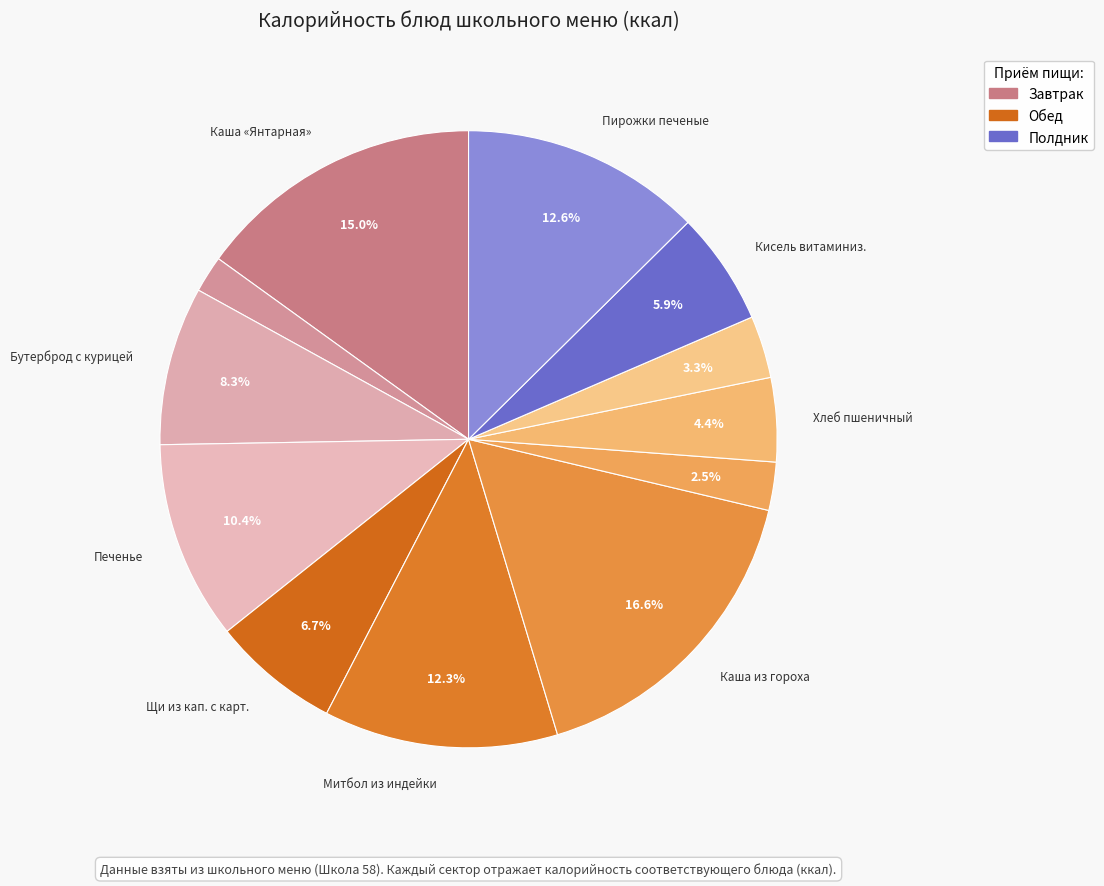

How many segments does this pie chart have?

12